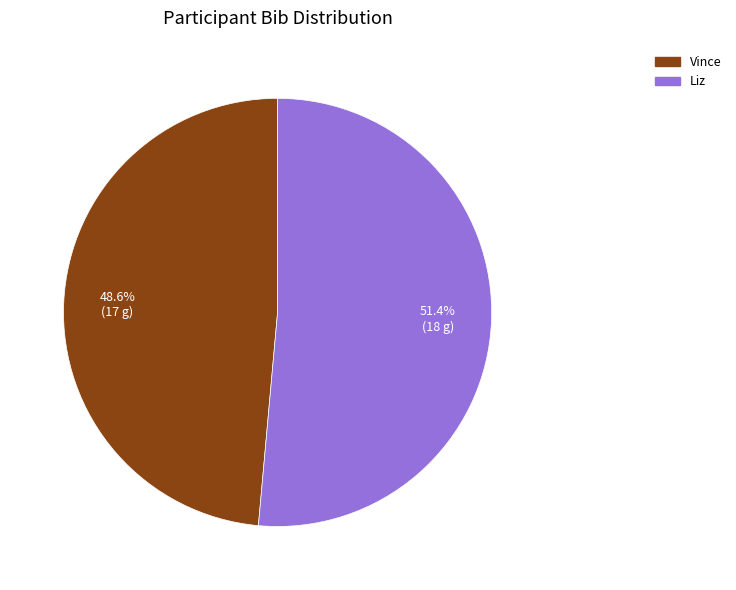

Between Liz and Vince, which is larger?

Liz